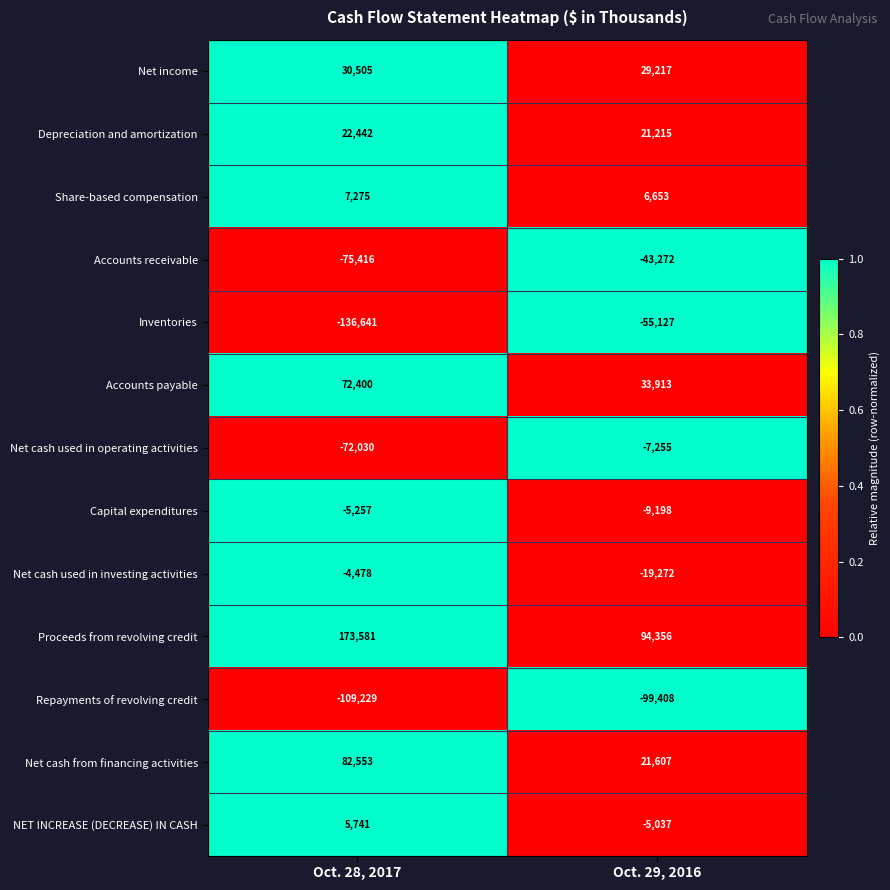

The Net cash used in operating activities series shows -72030 at Oct. 28, 2017. True or false?

True